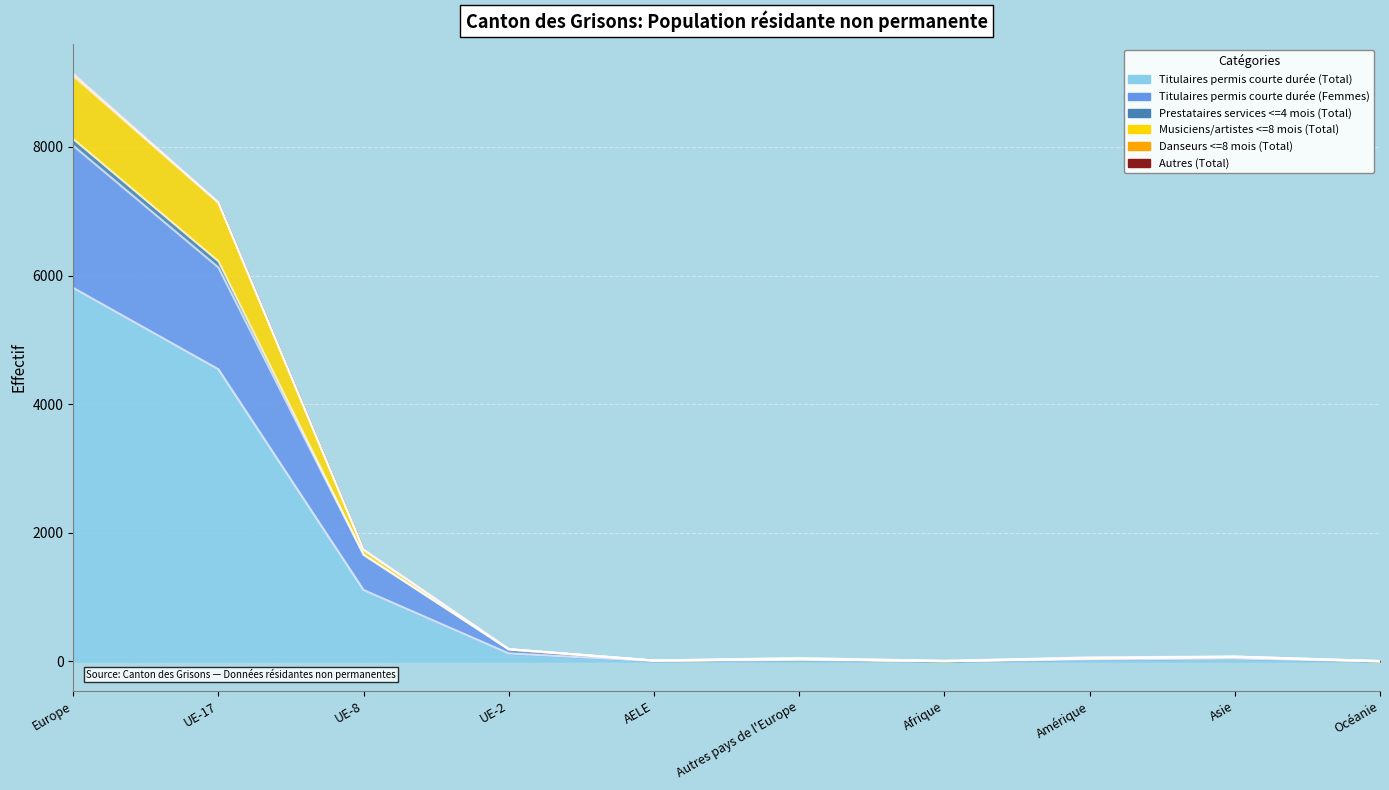

How many data points does each series have?

10